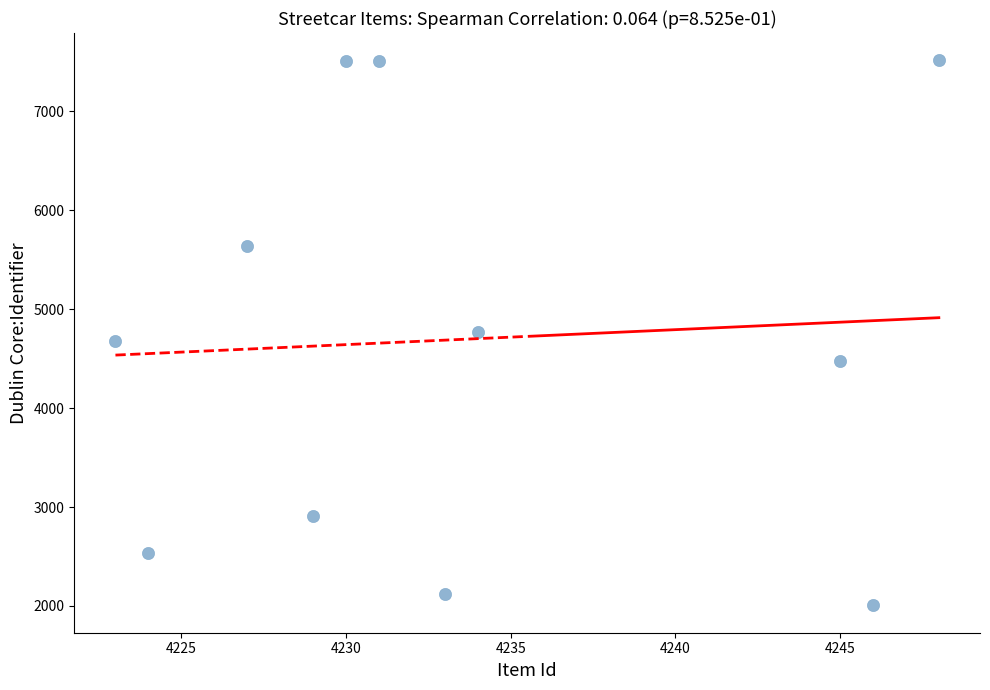

What is the range of X values (max minus min)?

25